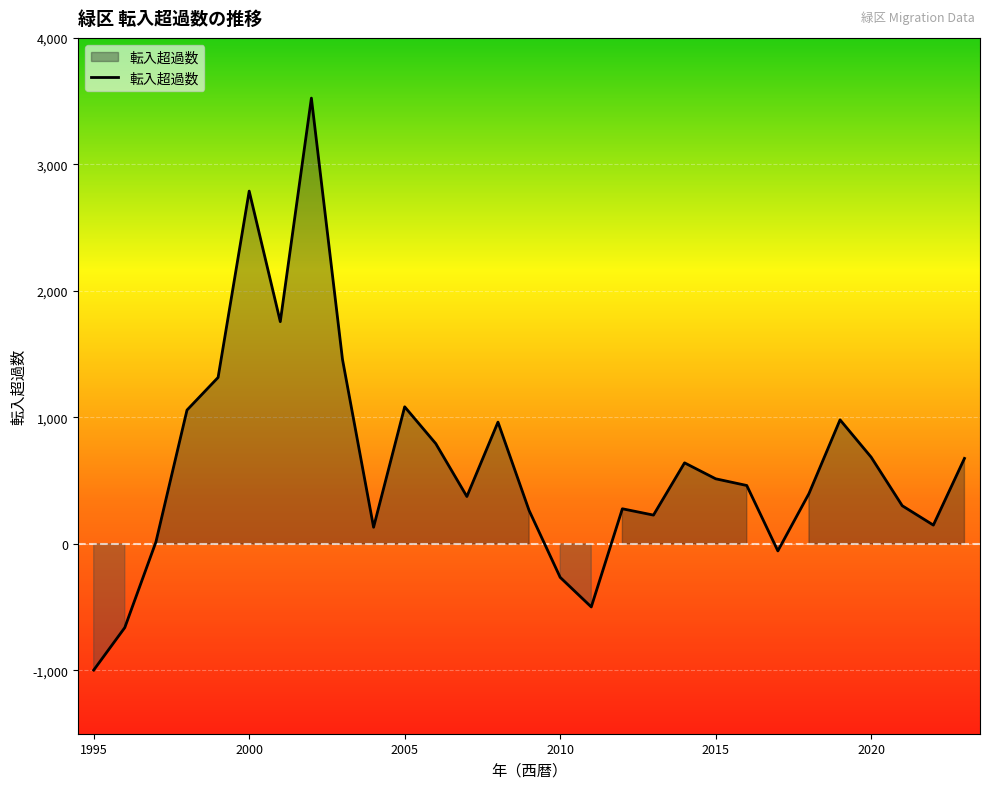

How many lines are shown in the chart?

1